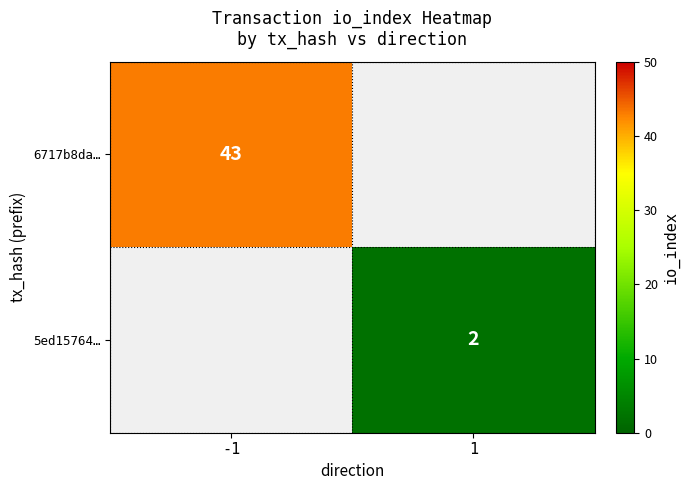

What is the smallest value displayed?

2.0